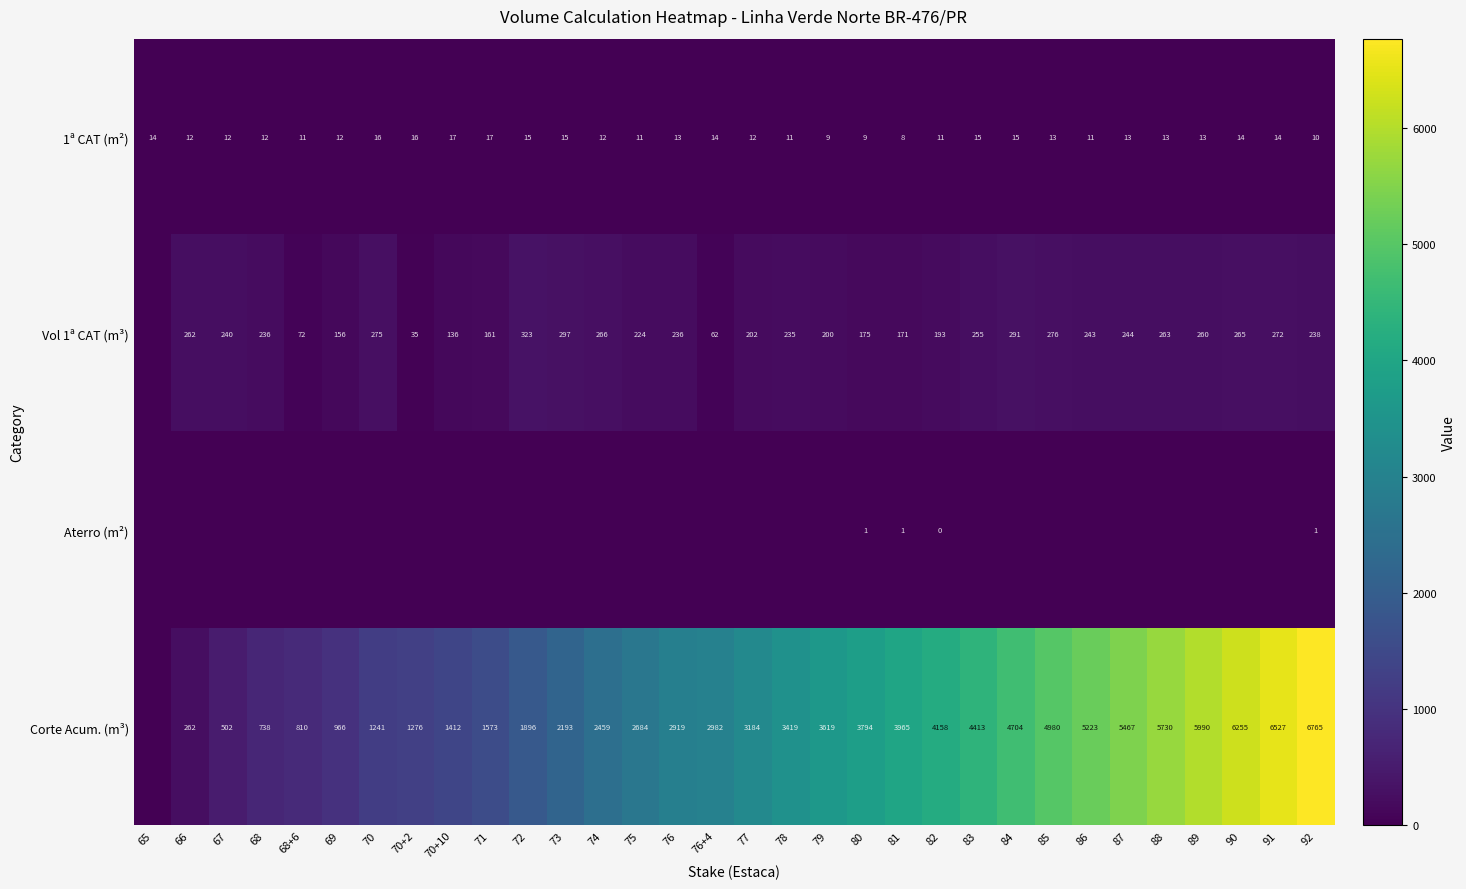

What is the sum of the Vol 1ª CAT (m³) values at 67 and 75?

464